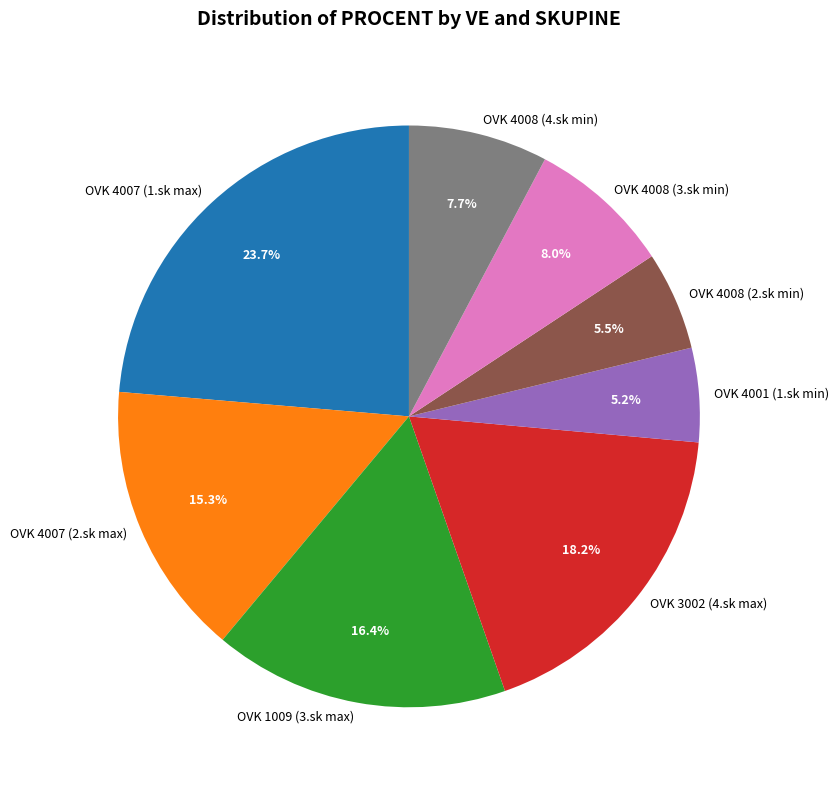

What portion of the pie excludes OVK 3002 (4.sk max)?

81.8%